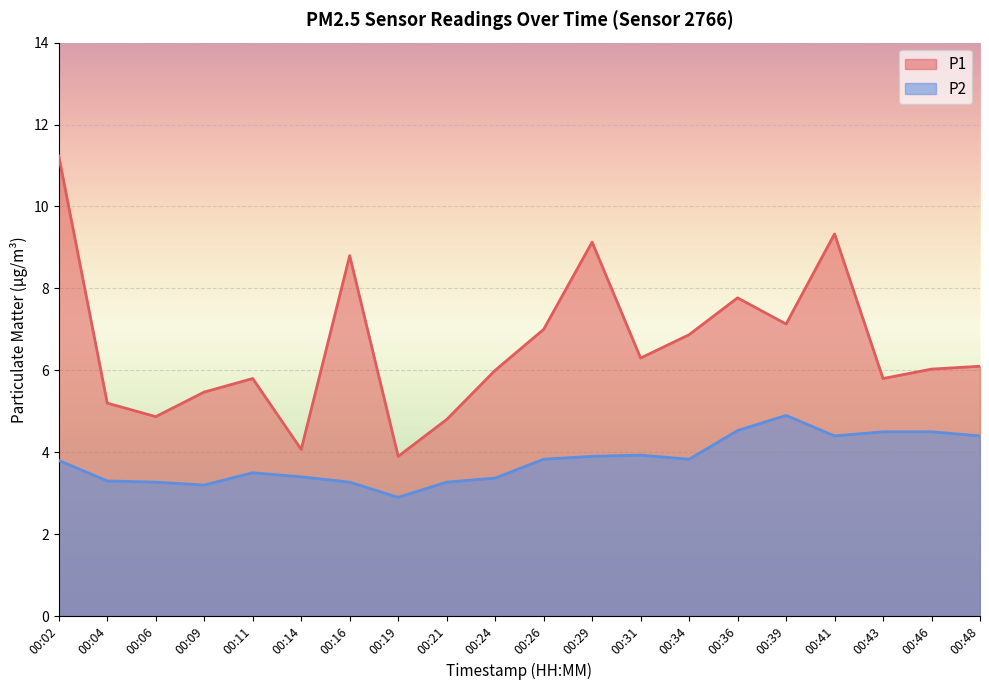

How many lines are shown in the chart?

2